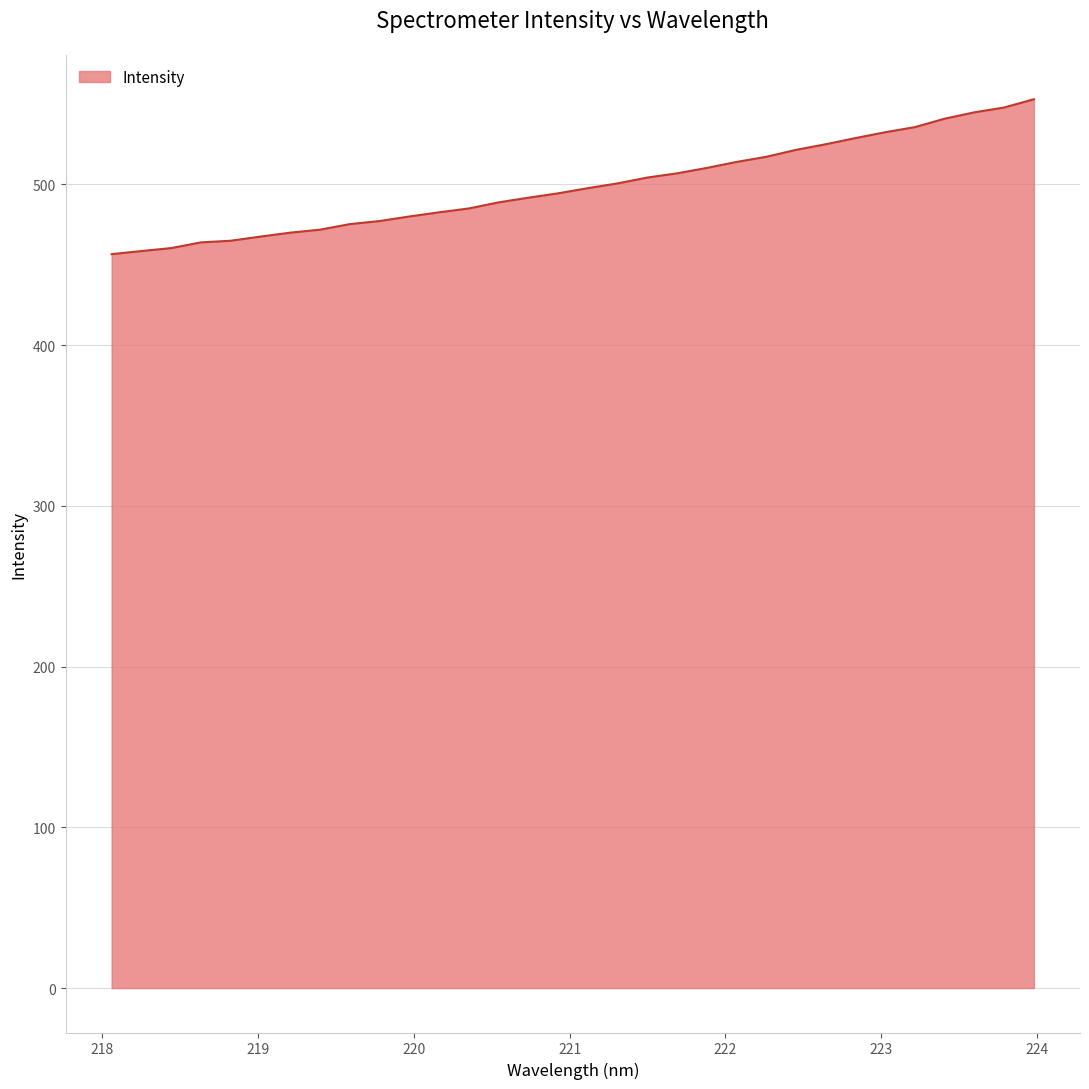

Does the chart have visible grid lines?

Yes